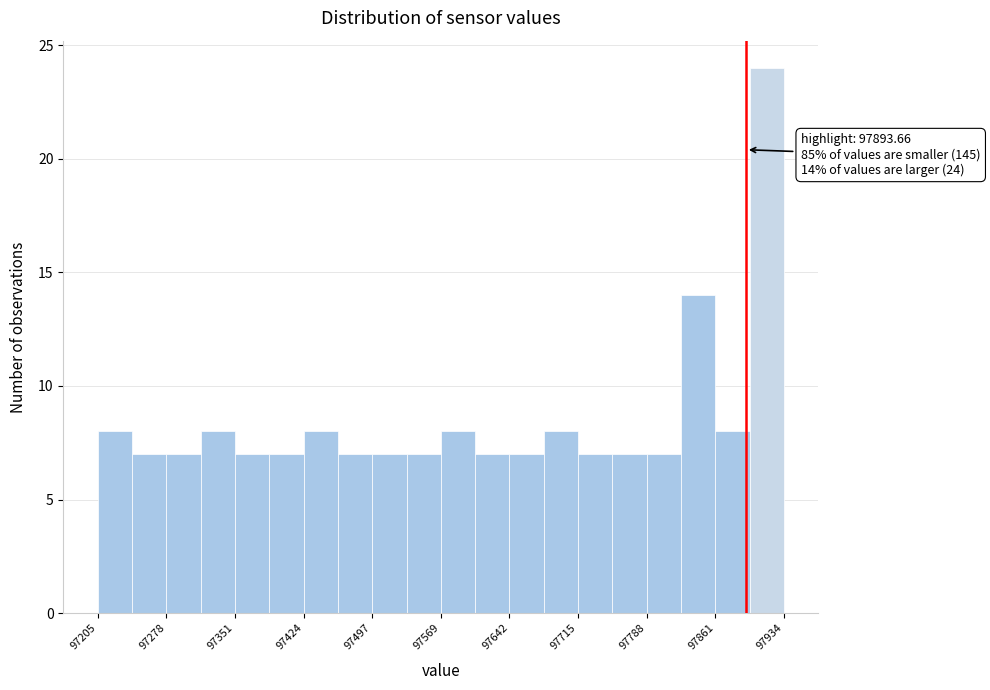

Read against the x-axis, roughly where is the centre of the tallest bar?

97920